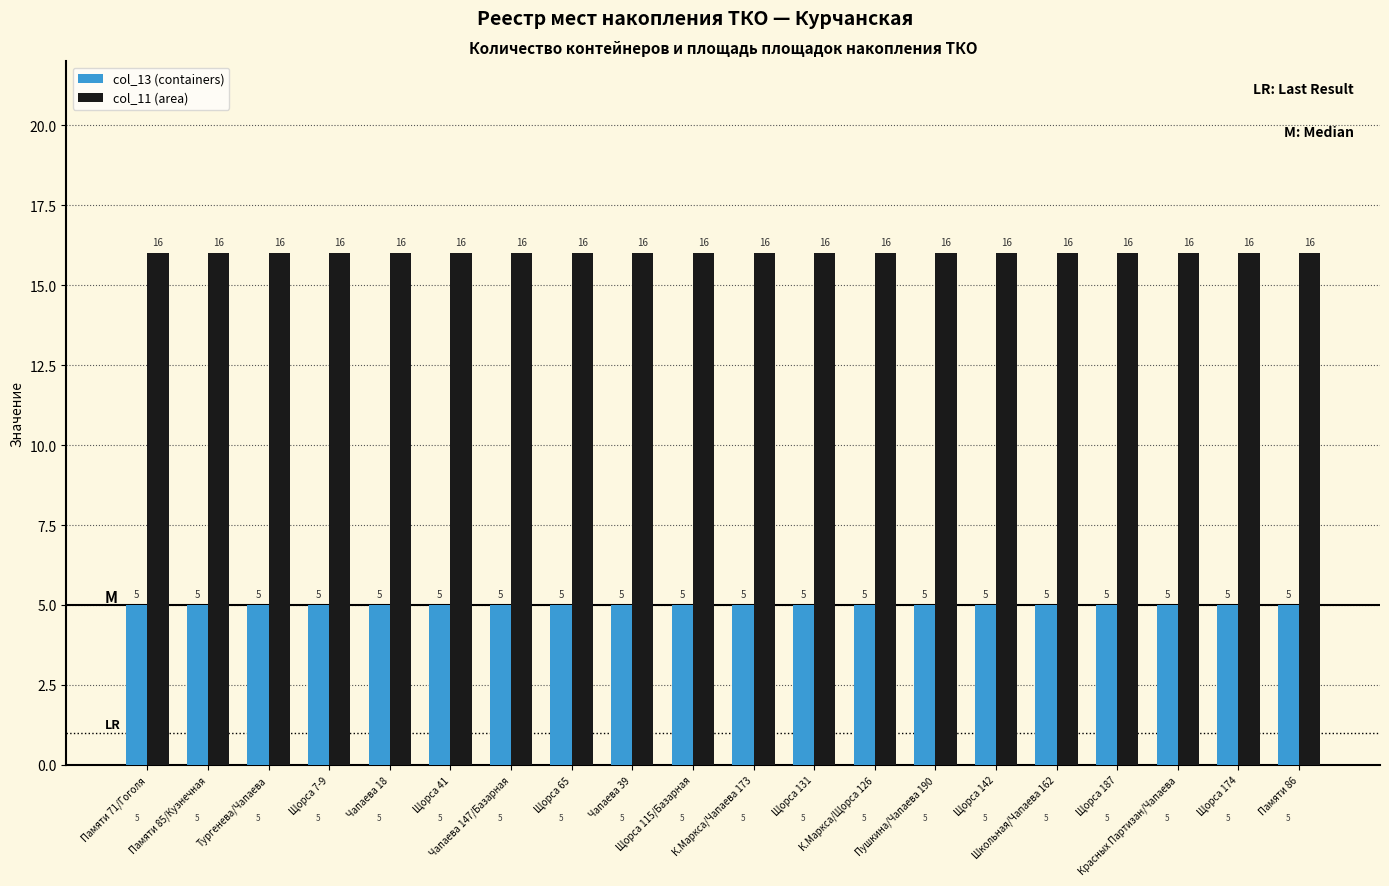

What is the sum of all col_13 (containers) values?

100